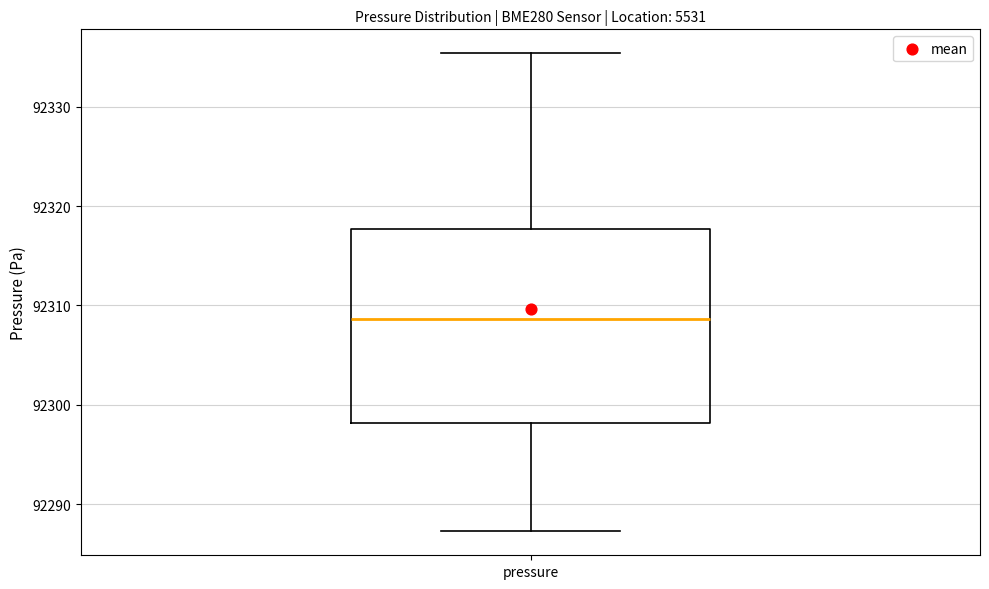

Read this box plot against the y-axis: the position of the median line, the range covered by the box, and the ends of both whiskers. The values are not printed on the chart, so give them approximately, as read against the axis.

median 92309, box 92298 to 92318, whiskers 92287 to 92335